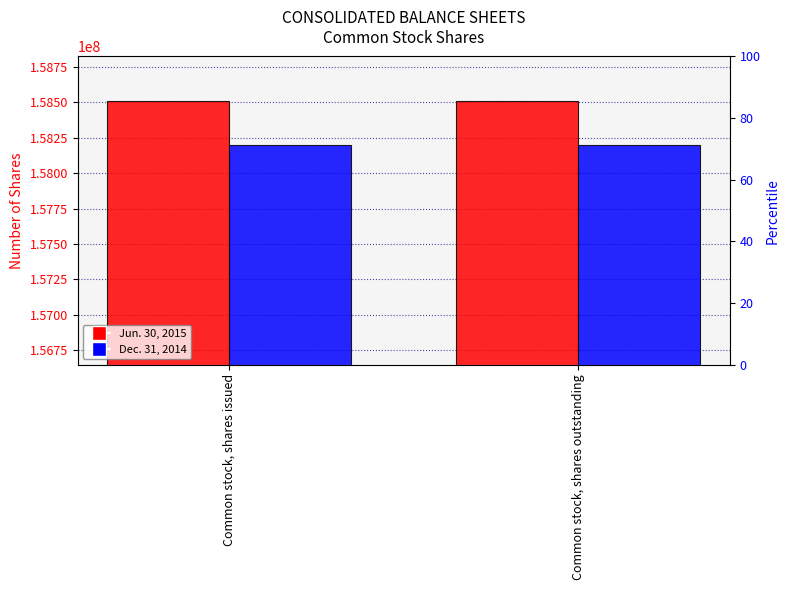

Reading right to left, transcribe all the data shown in this chart.

Jun. 30, 2015: Common stock, shares outstanding=158512821	Common stock, shares issued=158512821
Dec. 31, 2014: Common stock, shares outstanding=158201996	Common stock, shares issued=158201996